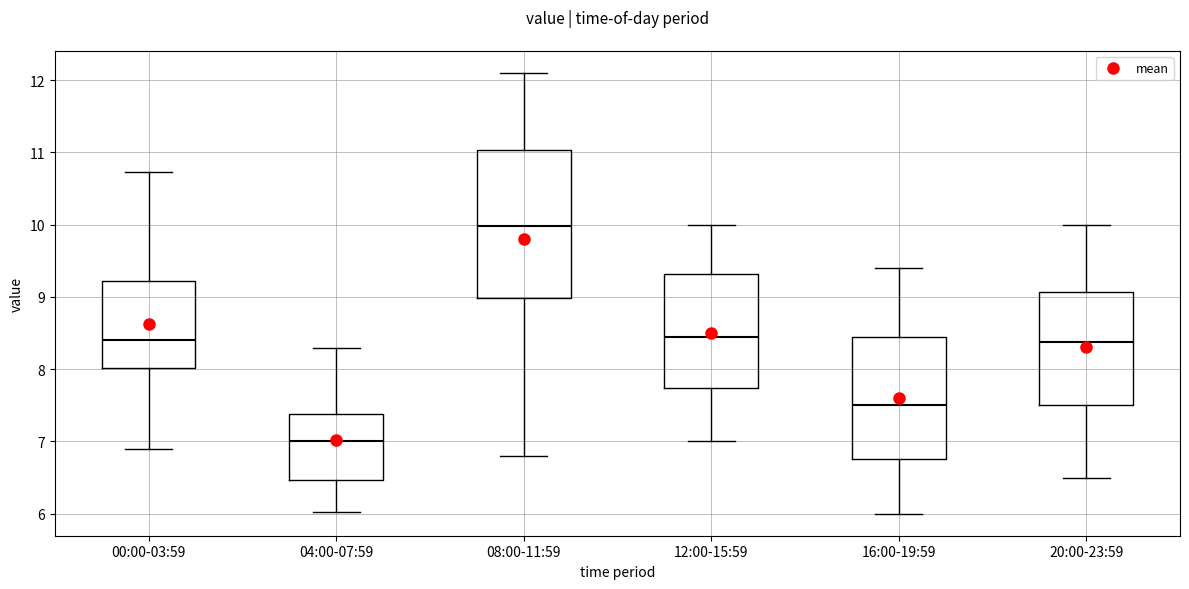

Which box is the tallest, from its lower edge to its upper edge?

08:00-11:59